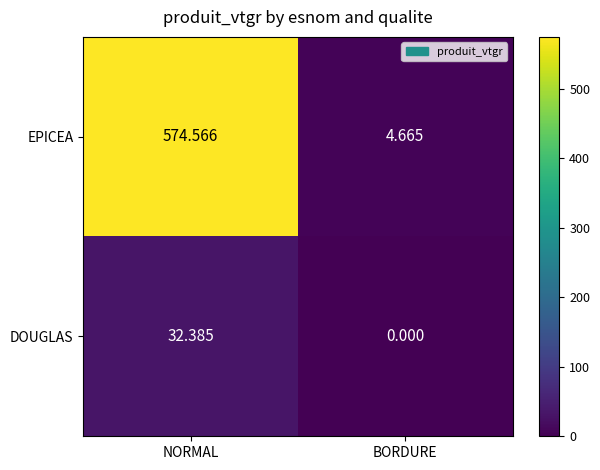

At BORDURE, list the series in order from smallest to largest.

DOUGLAS, EPICEA